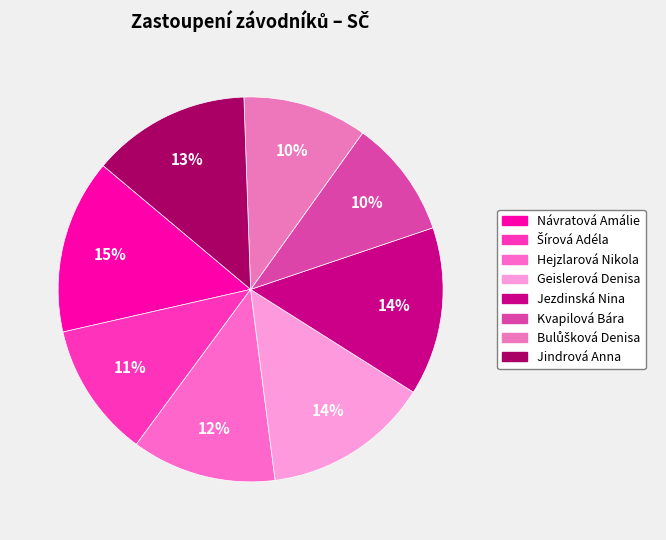

Is it true that Bulůšková Denisa is 10% of the pie?

True